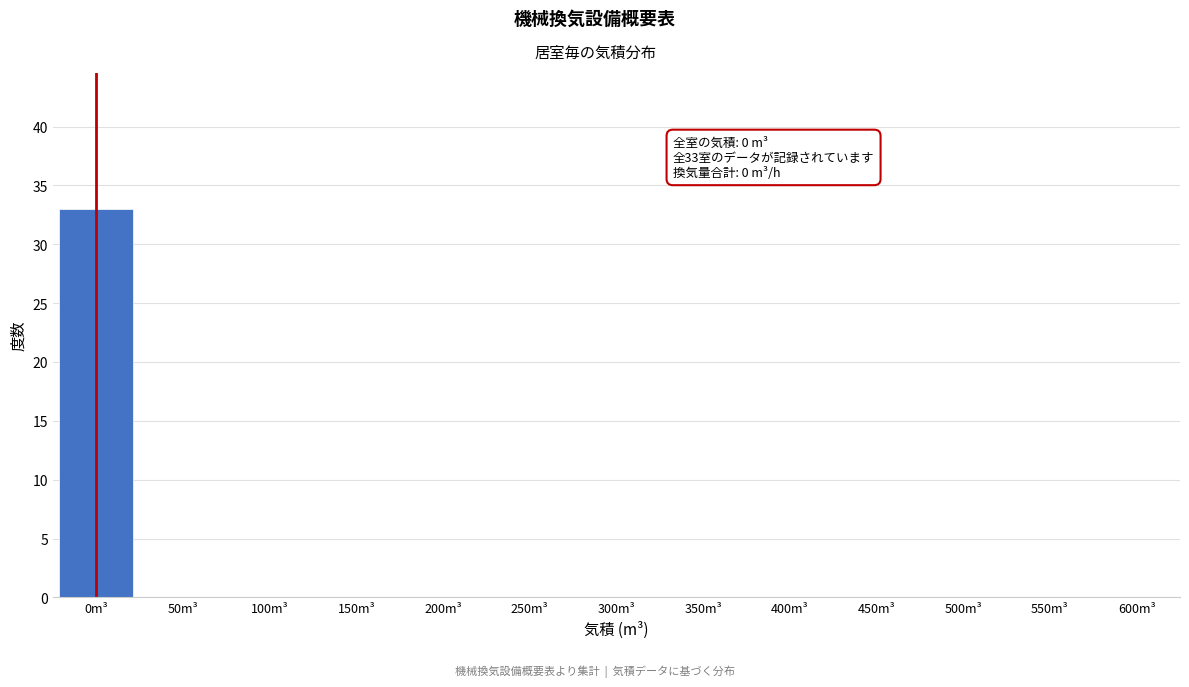

Reading left to right, list all the values displayed in this chart.

0m³=33	50m³=0	100m³=0	150m³=0	200m³=0	250m³=0	300m³=0	350m³=0	400m³=0	450m³=0	500m³=0	550m³=0	600m³=0